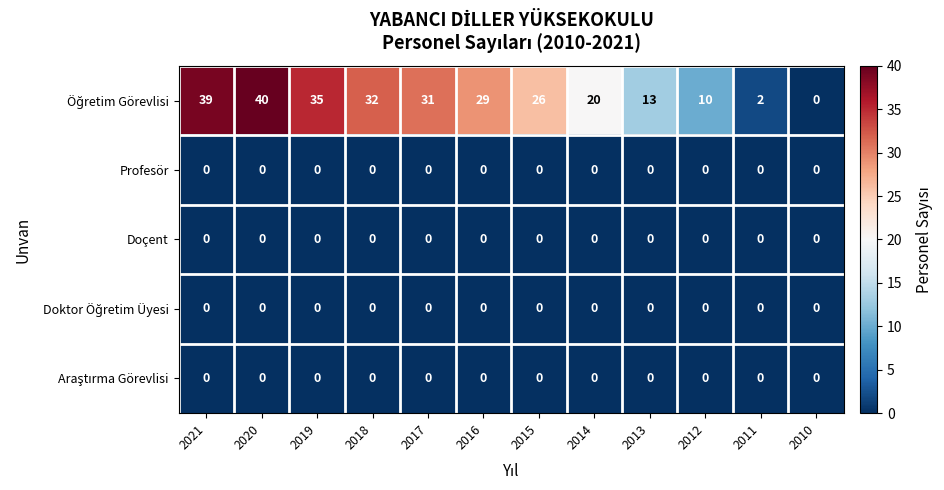

Which category has the highest value across all series?

2020